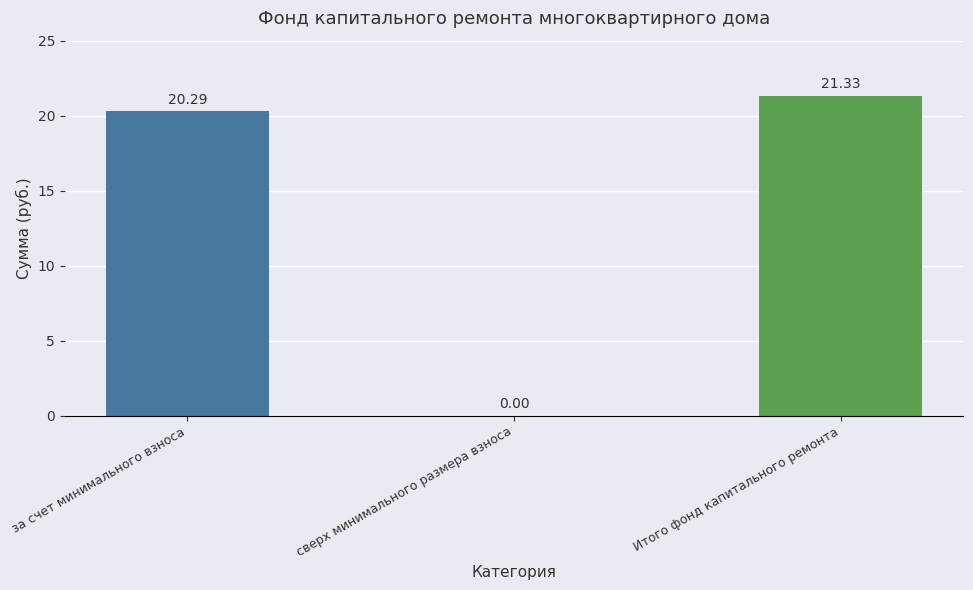

What is the ratio of the value at за счет минимального взноса to the value at Итого фонд капитального ремонта?

1.0